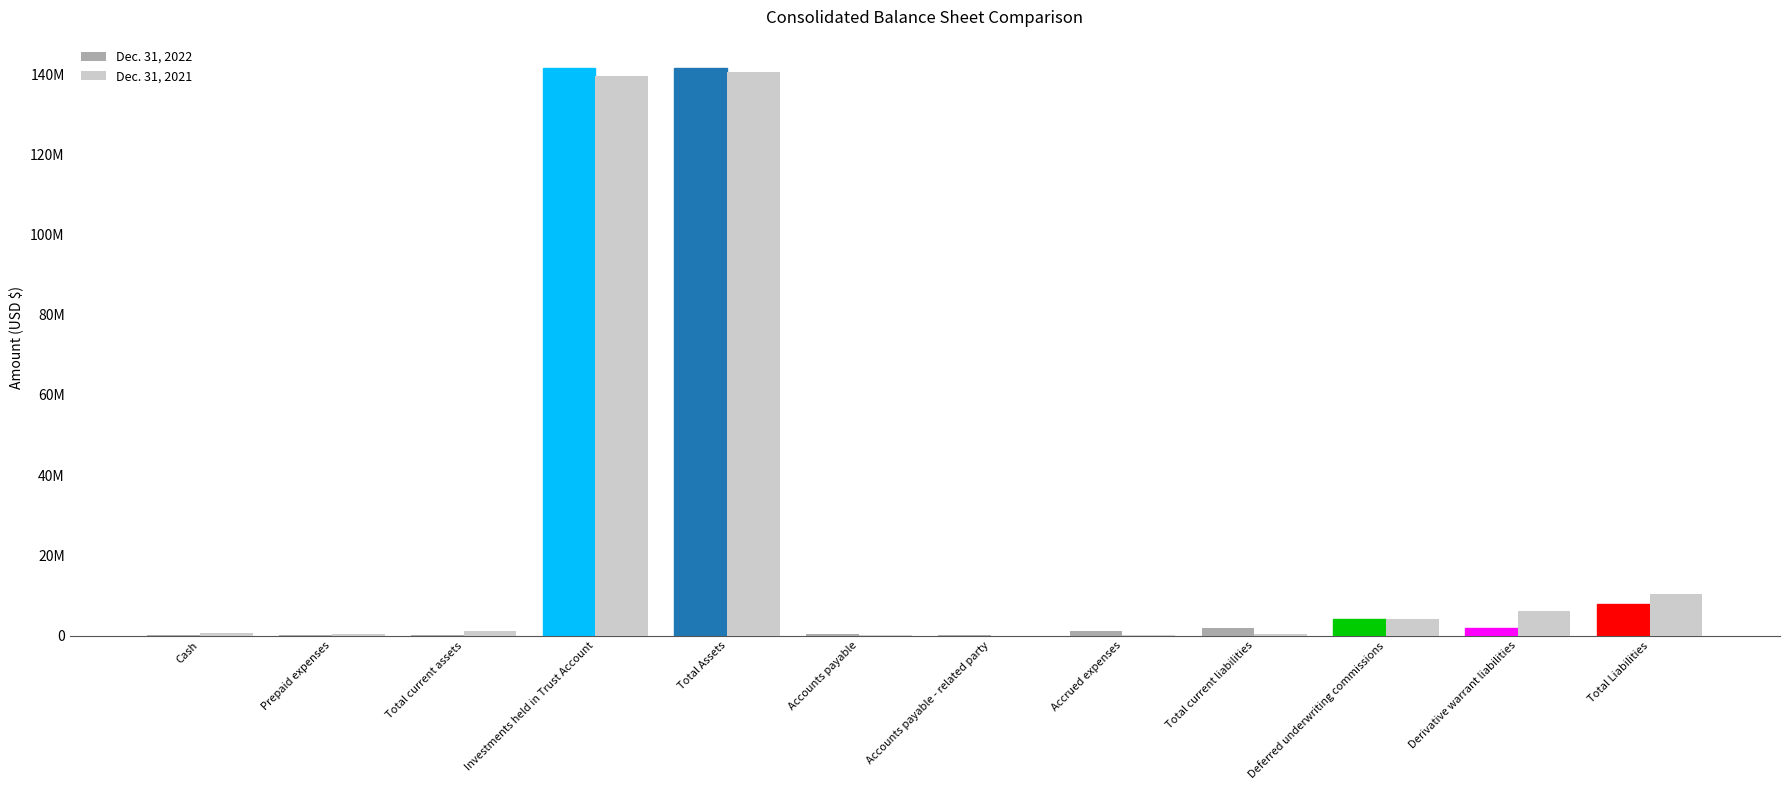

Are the bars horizontal?

No